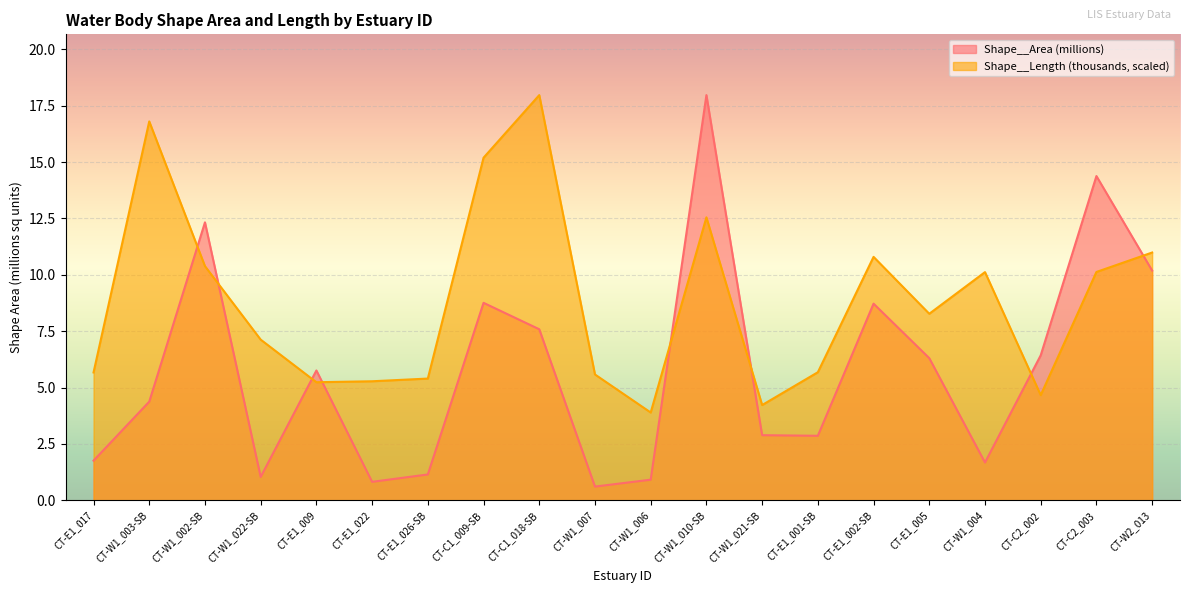

What is the label of the 7th point from the right?

CT-E1_001-SB